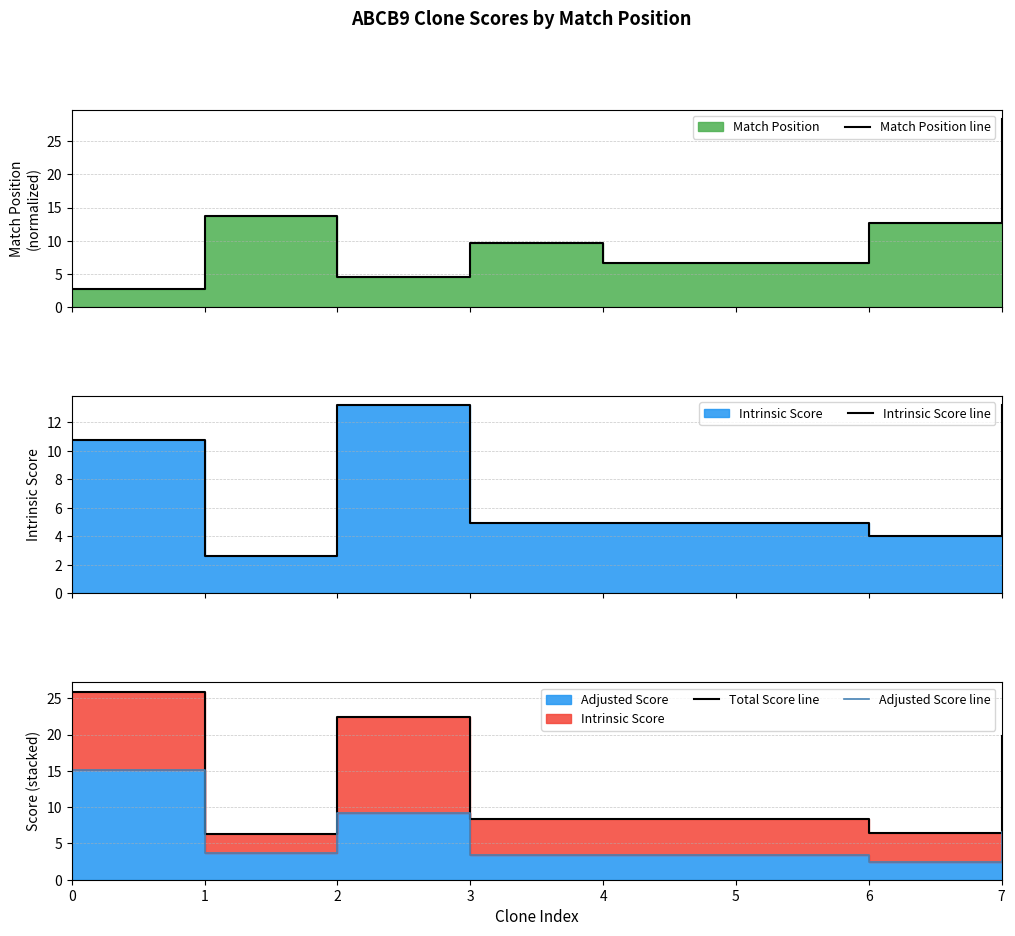

What is the total value across all series at 4?

23.5